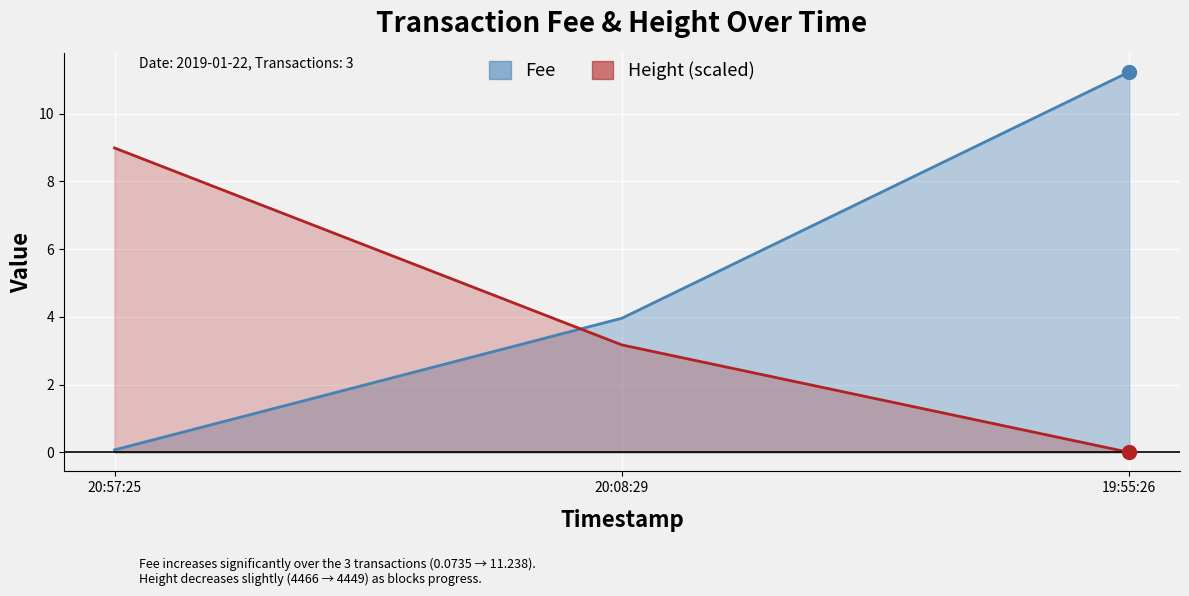

What is the average value of the Fee series?

5.1